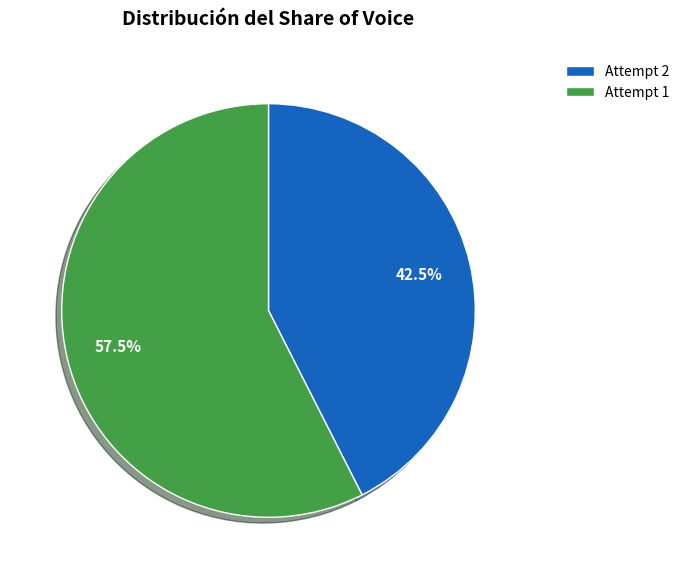

How many slices are in this pie chart?

2